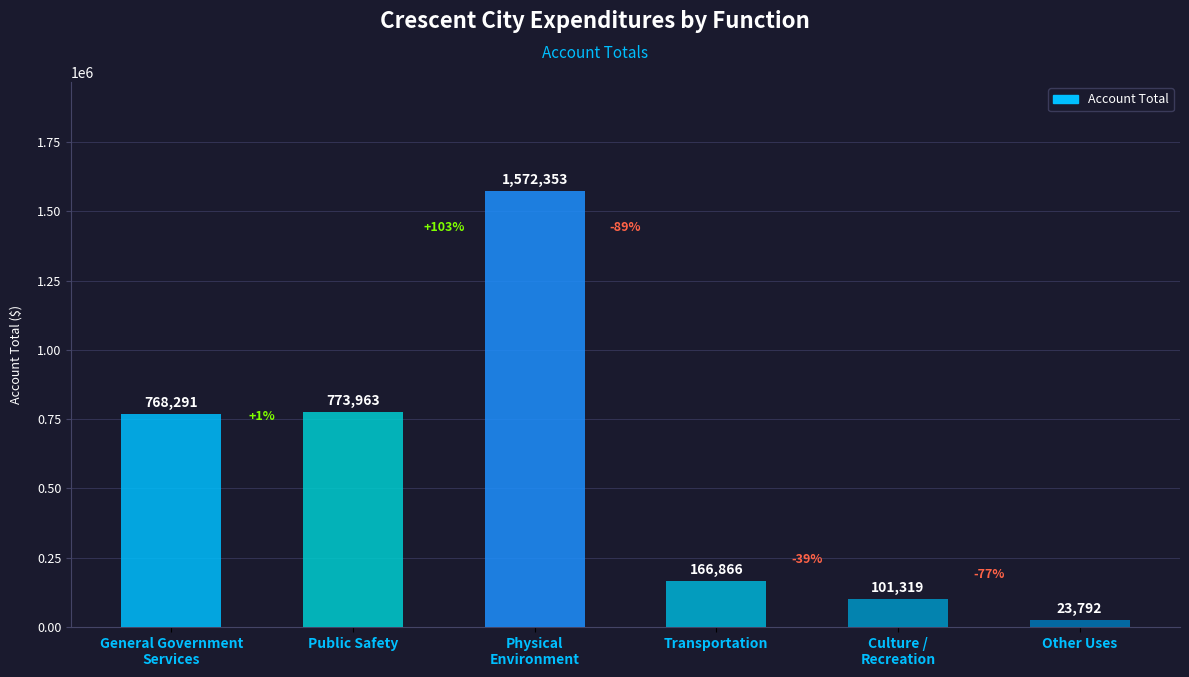

What is the label of the 5th bar from the left?

Culture /
Recreation